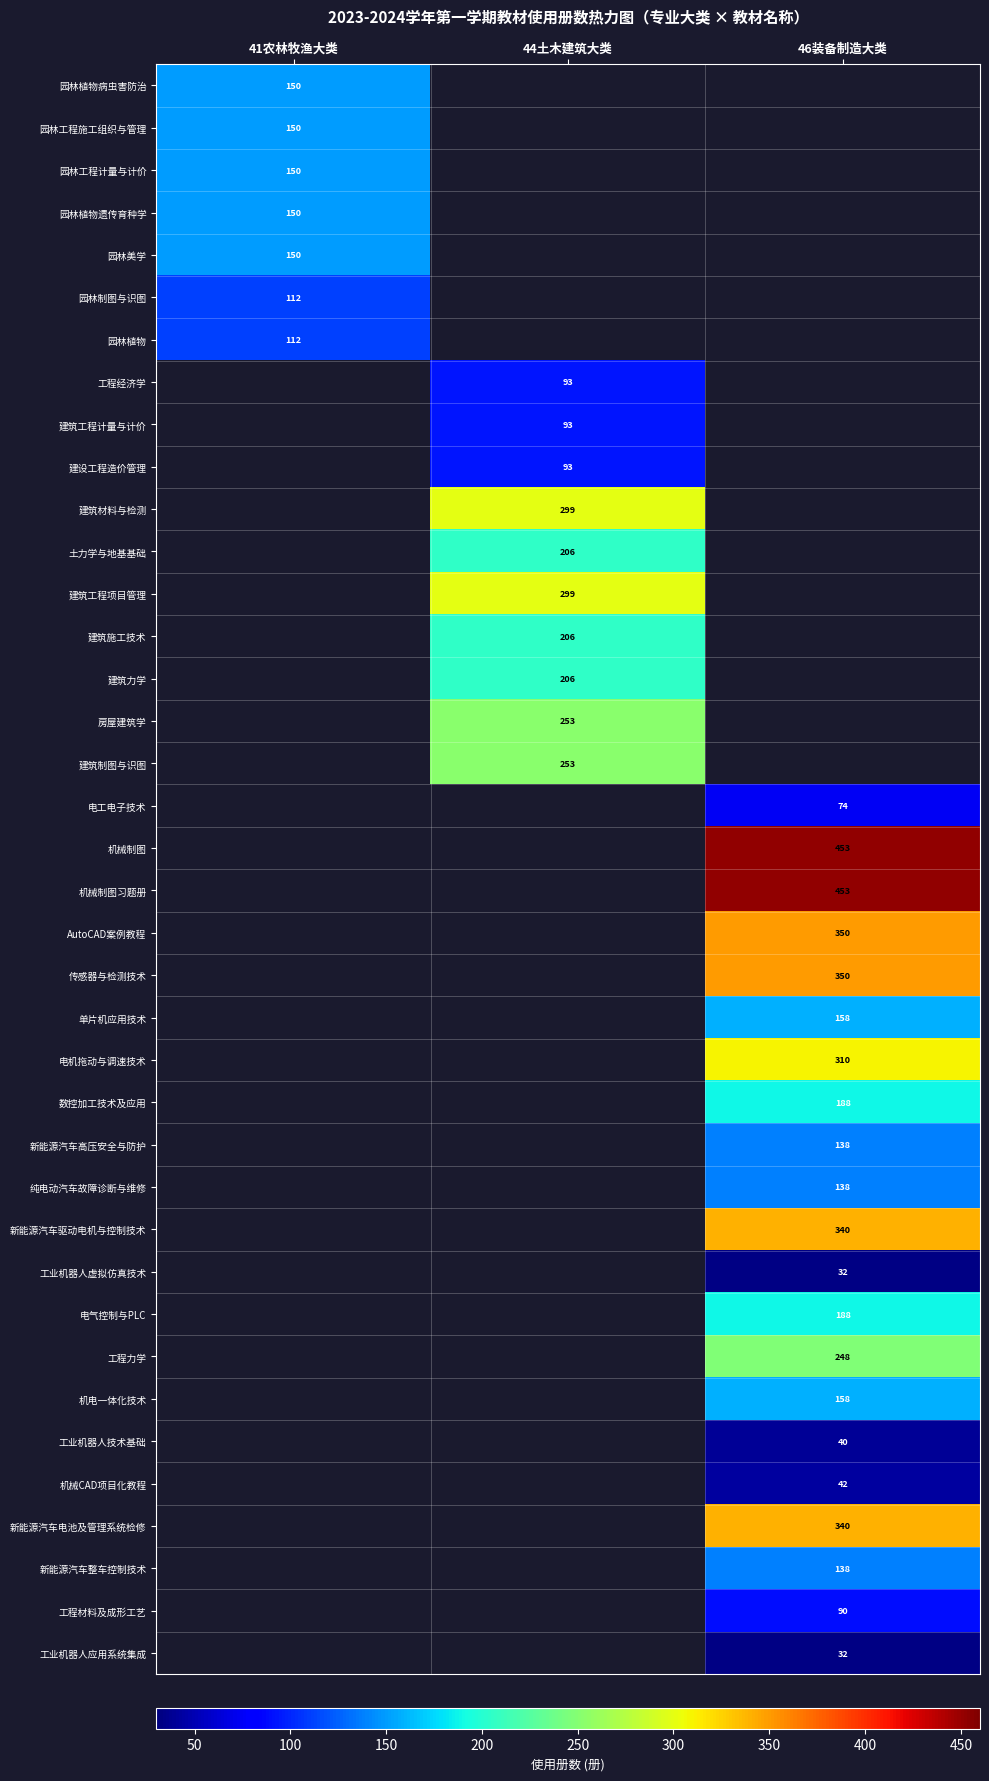

Which has a higher value, 46装备制造大类 or 44土木建筑大类?

44土木建筑大类